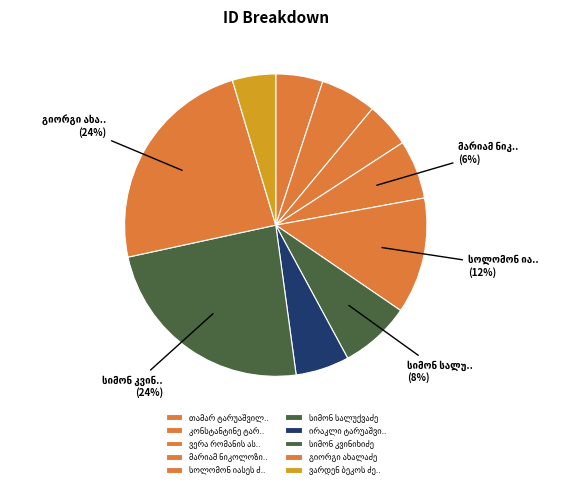

Approximately how many times larger is the value at გიორგი ახალაძე compared to მარიამ ნიკოლოზის ასული თალაკვაძე?

3.8